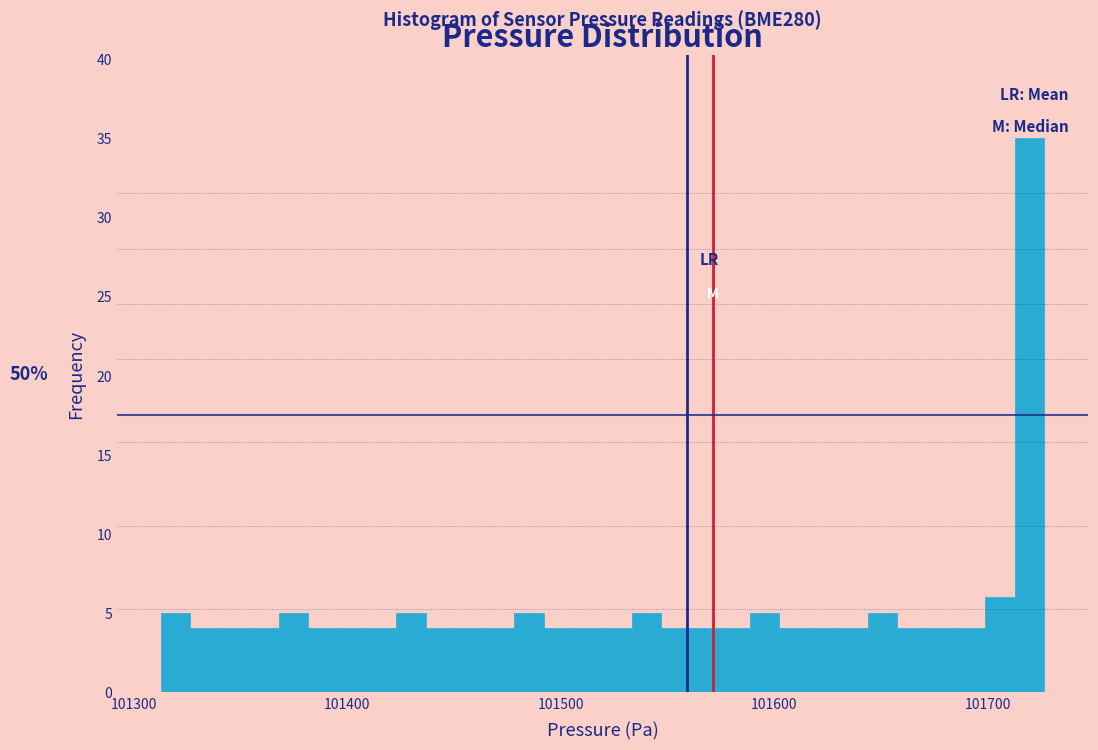

Around what value on the x-axis is the tallest bar? Give the approximate position of its centre, as read against the axis.

101720